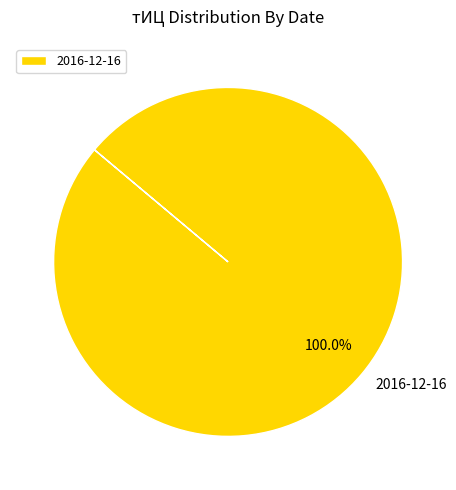

Rank the categories by value from lowest to highest.

2016-12-16